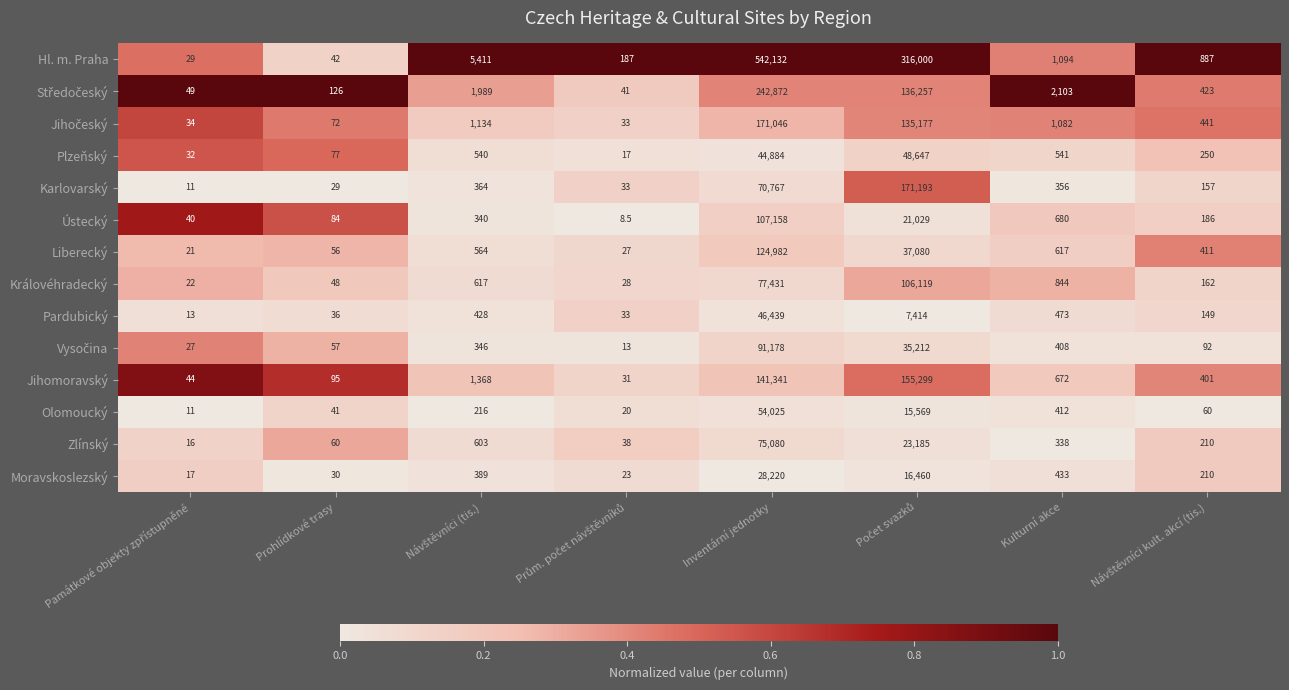

What value does the Královéhradecký series have at Prohlídkové trasy?

48.0